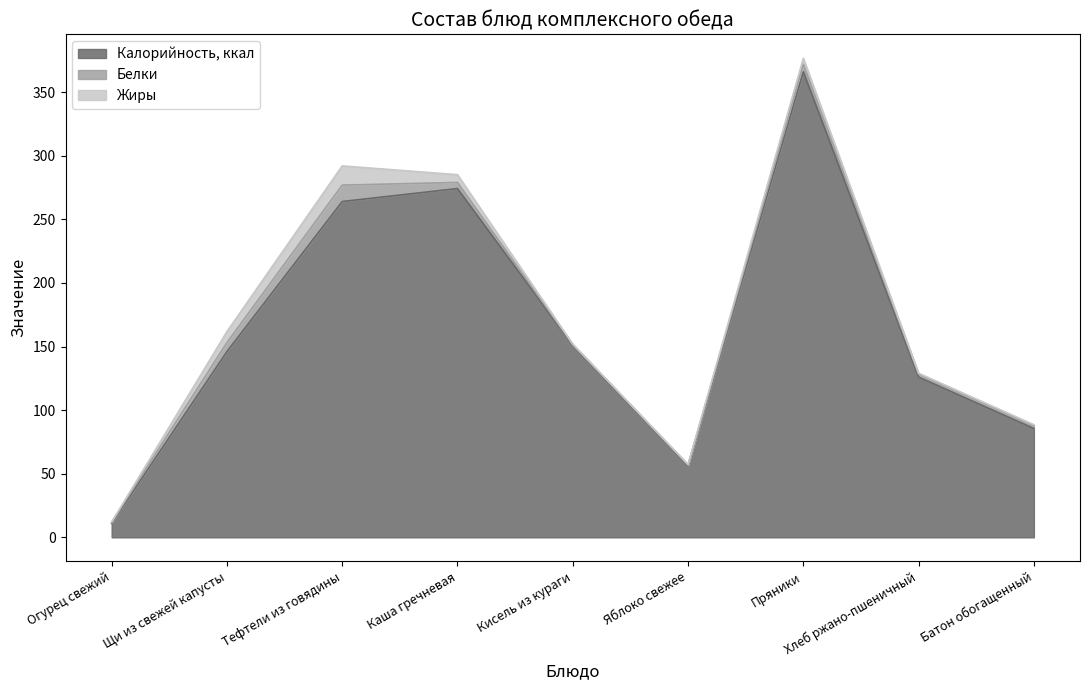

At which category does Калорийность, ккал reach its first local peak?

Каша гречневая